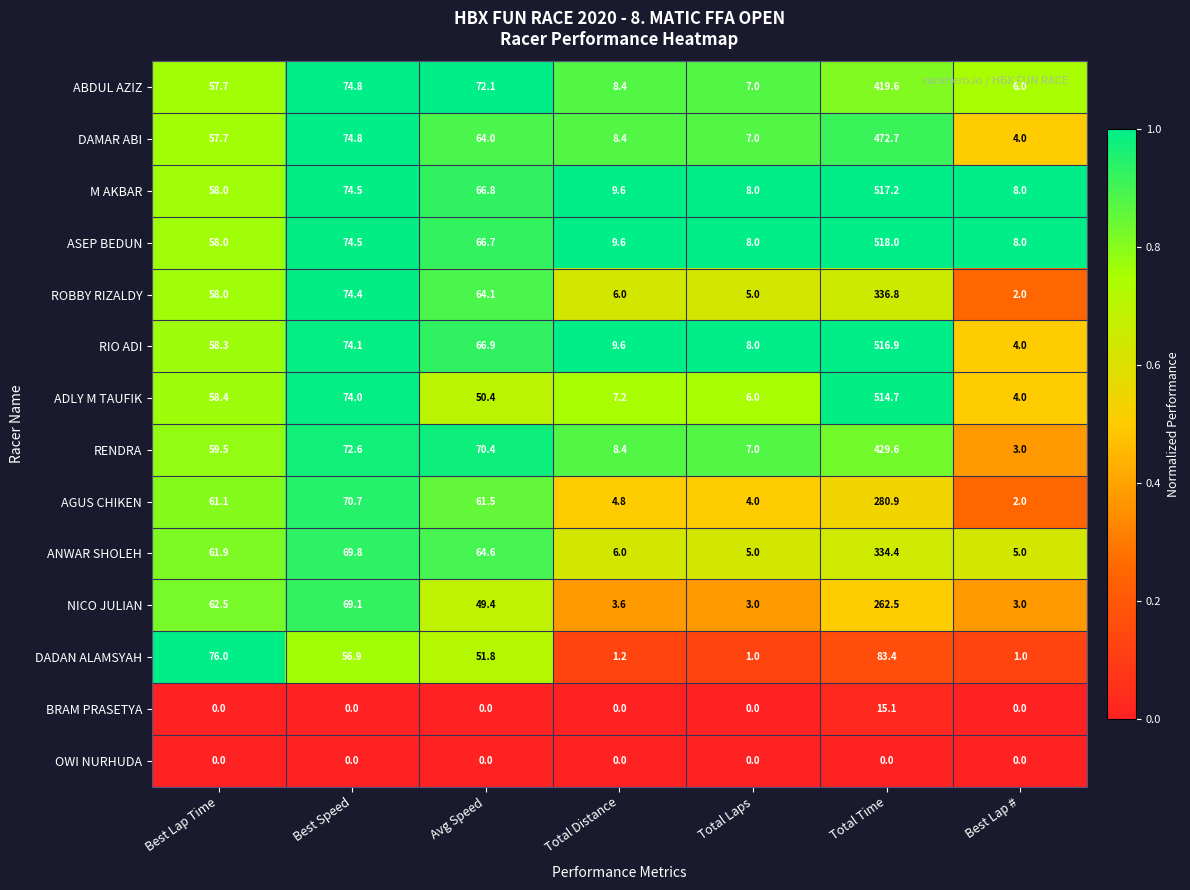

What is the greatest value displayed?

518.0